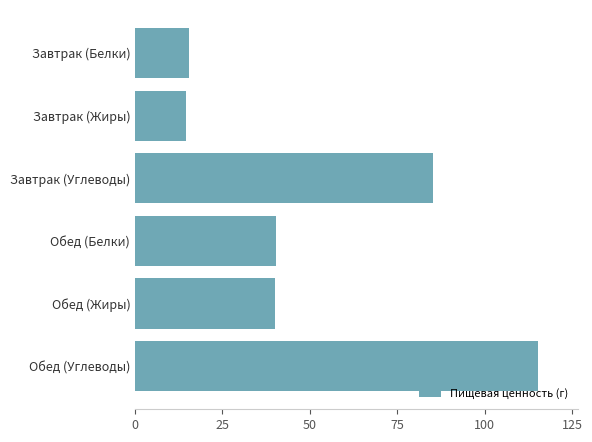

What is the approximate value at Обед (Углеводы)?

115.2